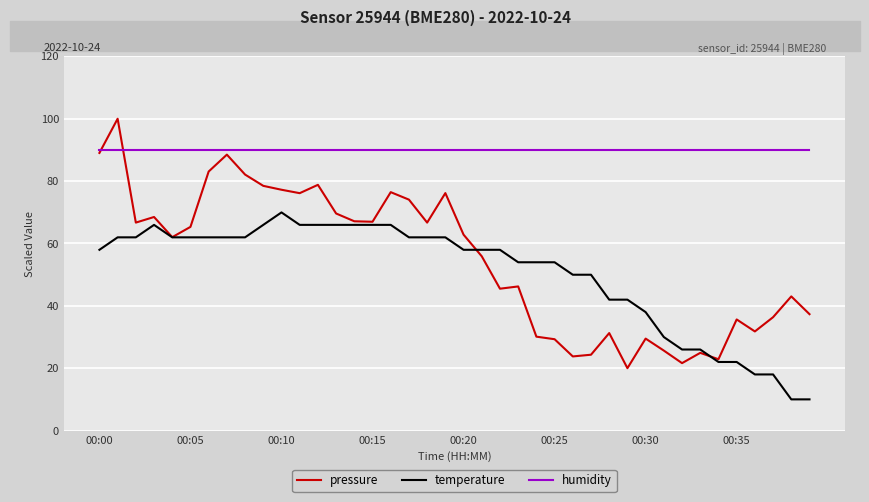

What is the minimum value shown in the chart?

10.0